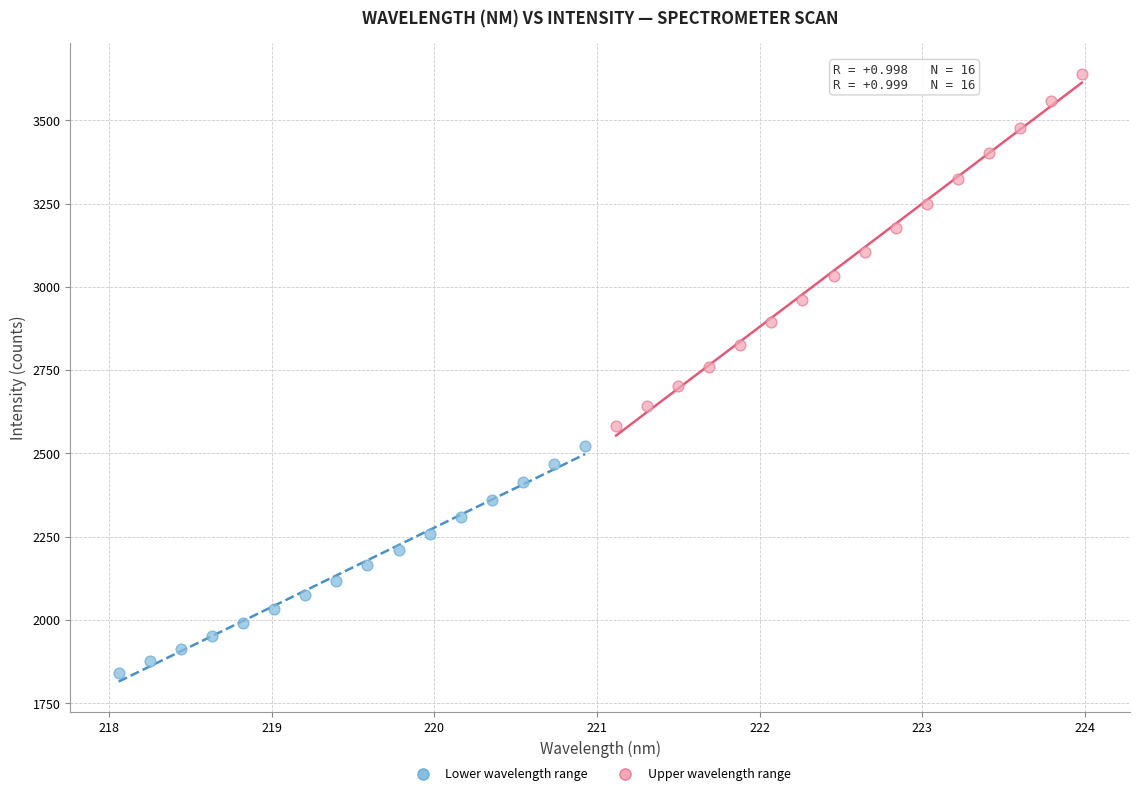

Which series reaches the minimum Y coordinate?

Lower wavelength range